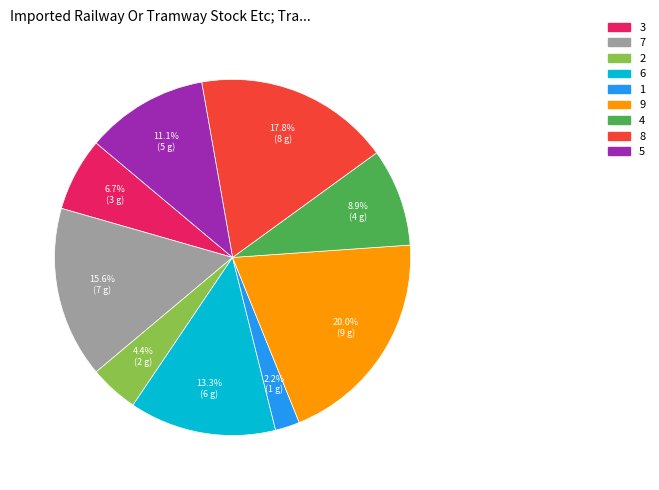

To the nearest percent, what is the combined percentage of 9 and 4?

29%